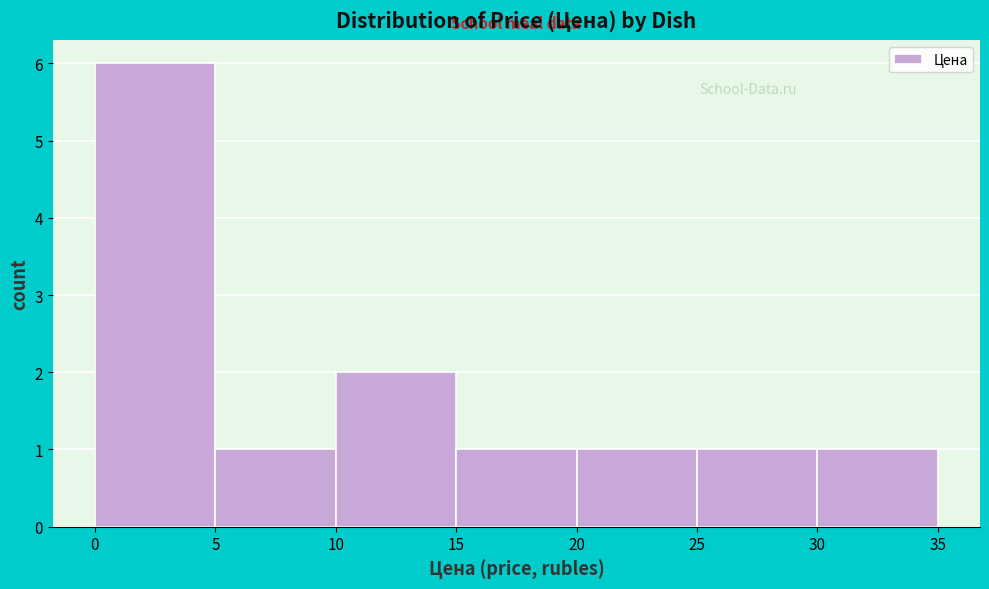

Reading left to right, list every bar in this chart as the range it spans on the x-axis followed by its height. The values are not printed on the chart, so give them approximately, as read against the axis.

0 to 5: 6
5 to 10: 1
10 to 15: 2
15 to 20: 1
20 to 25: 1
25 to 30: 1
30 to 35: 1